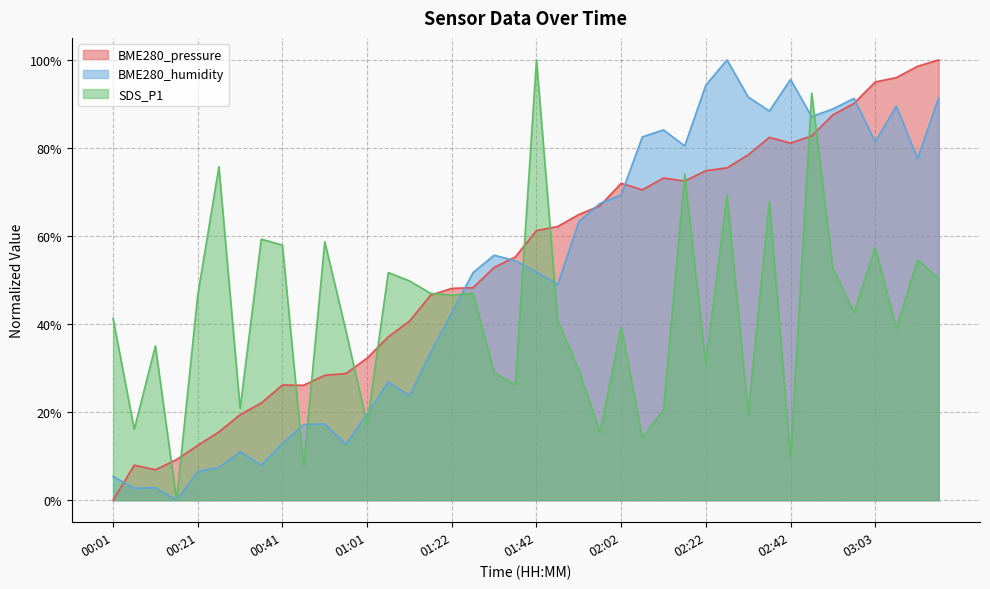

Rank the series by their average value, from lowest to highest.

SDS_P1, BME280_humidity, BME280_pressure